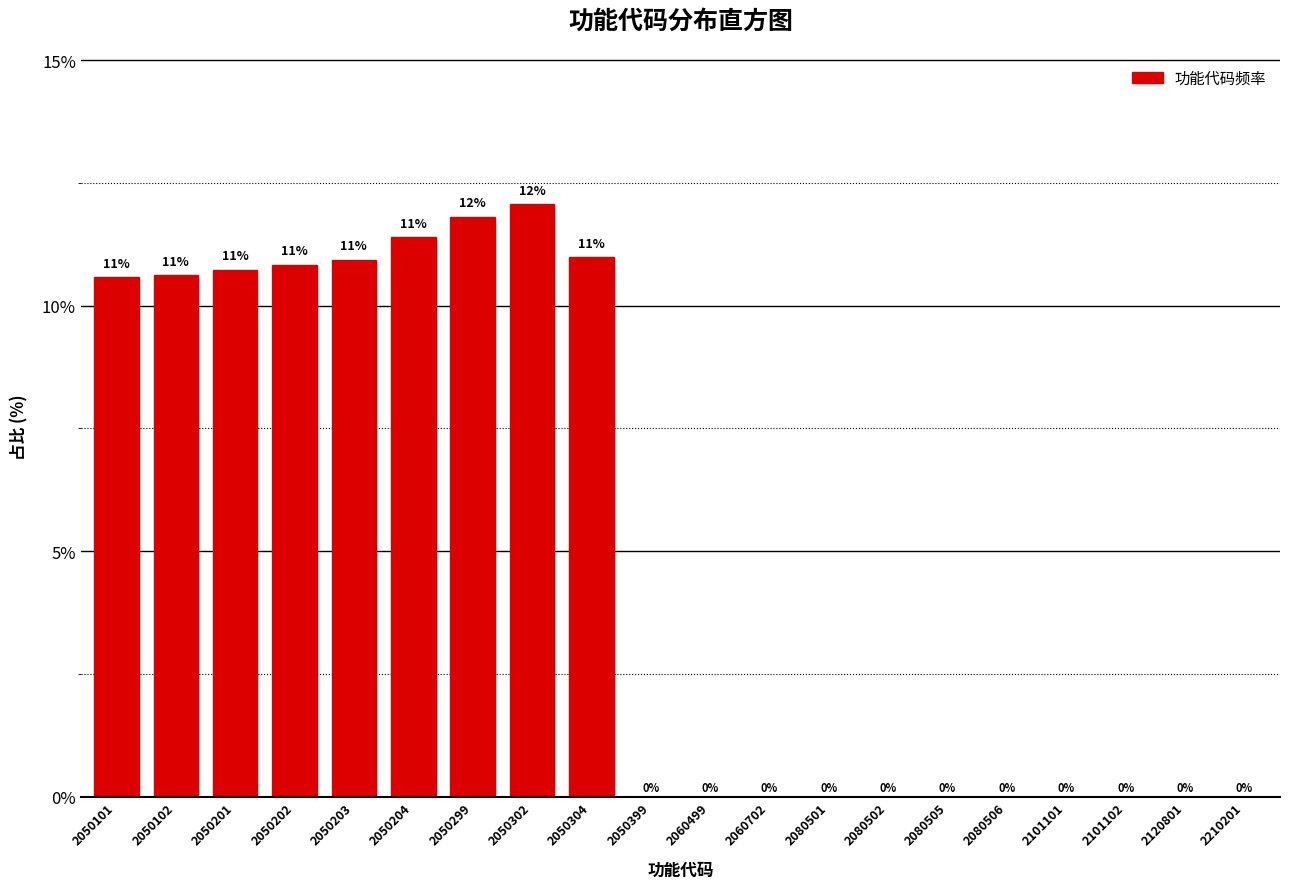

The value at 2060702 is 7.3. True or false?

False